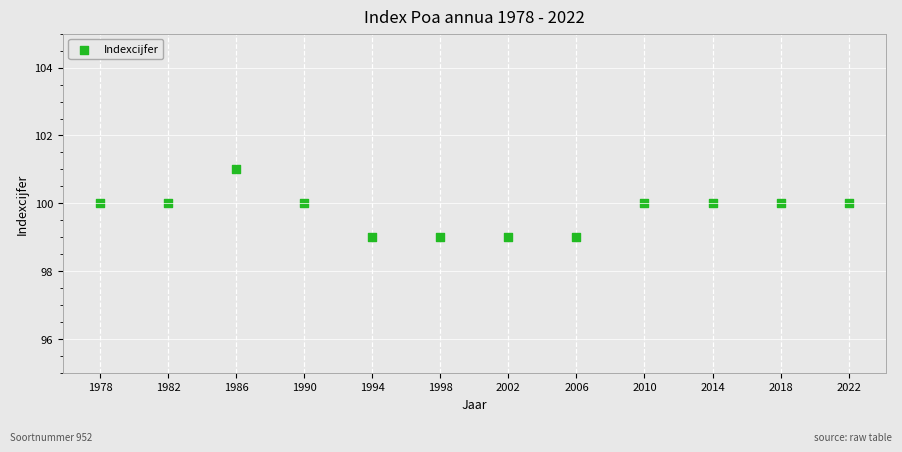

What is the average X value?

2000